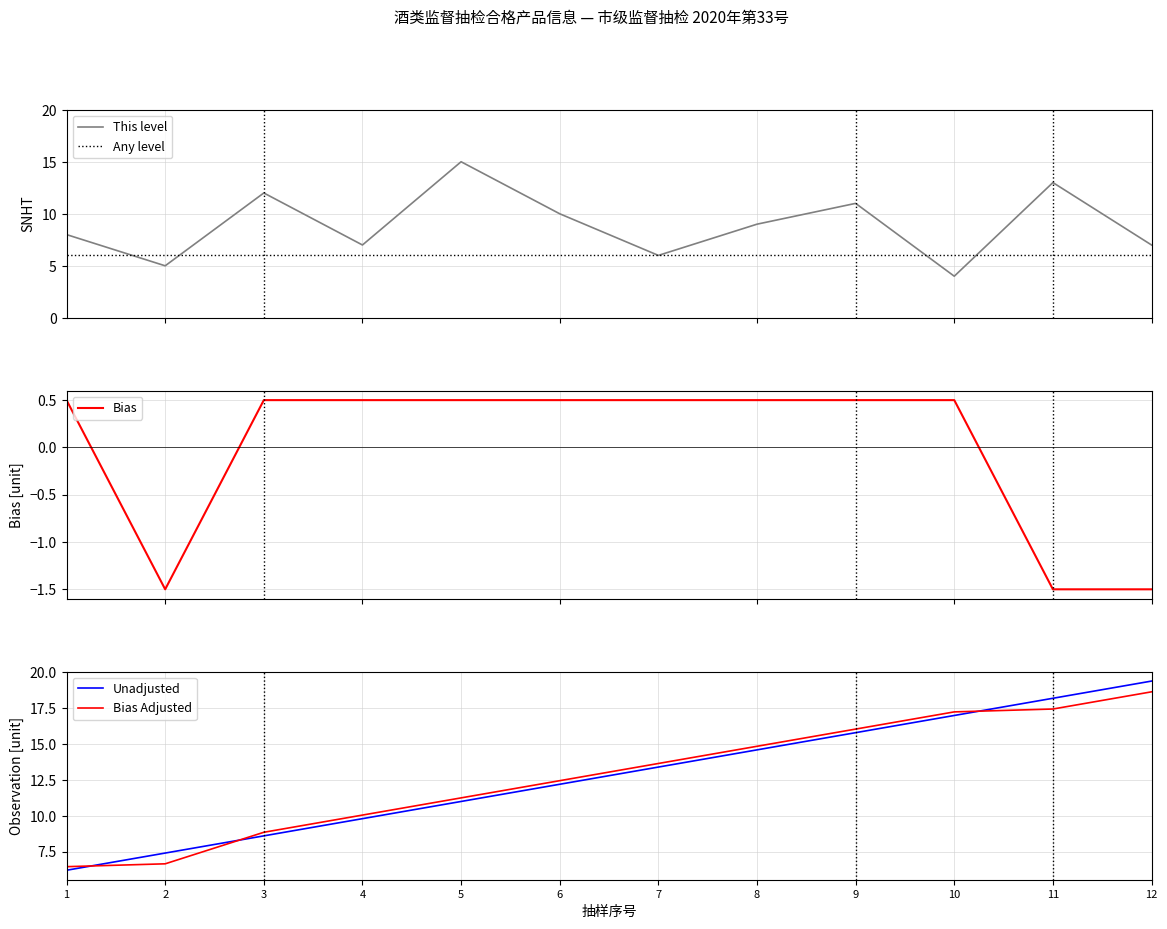

What are all the series names shown in the legend?

This level, Any level, Bias, Unadjusted, Bias Adjusted